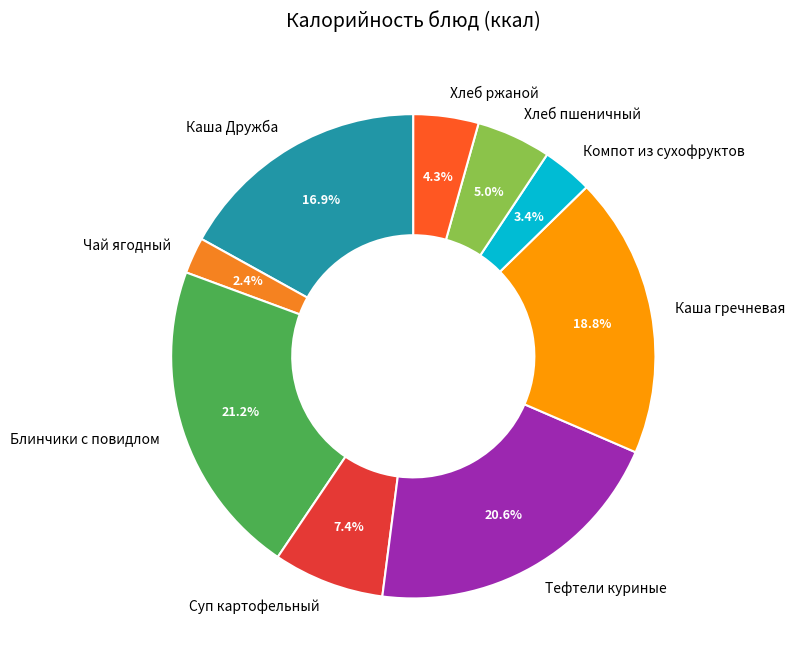

To the nearest percent, what portion does Тефтели куриные represent?

21%